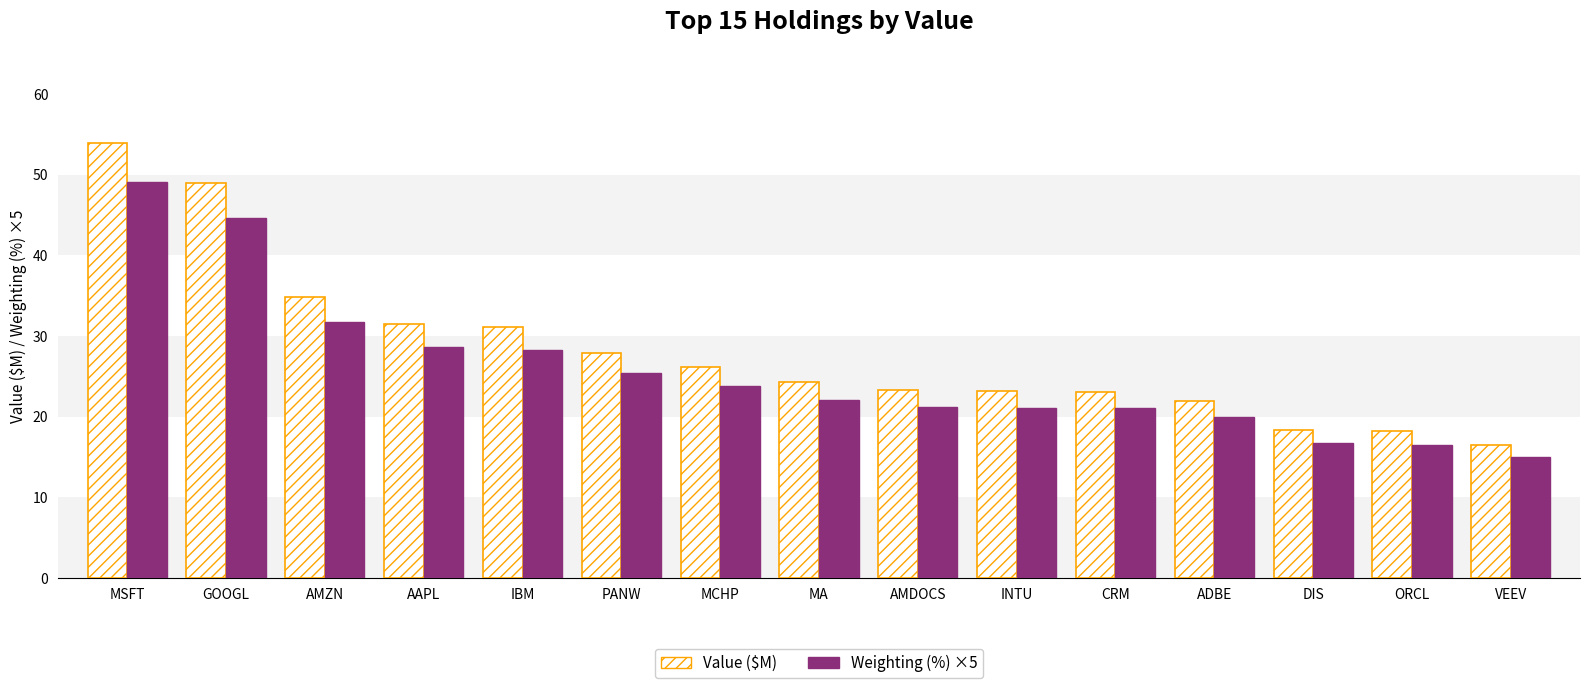

What is the sum of the Value ($M) values at ORCL and VEEV?

34.6